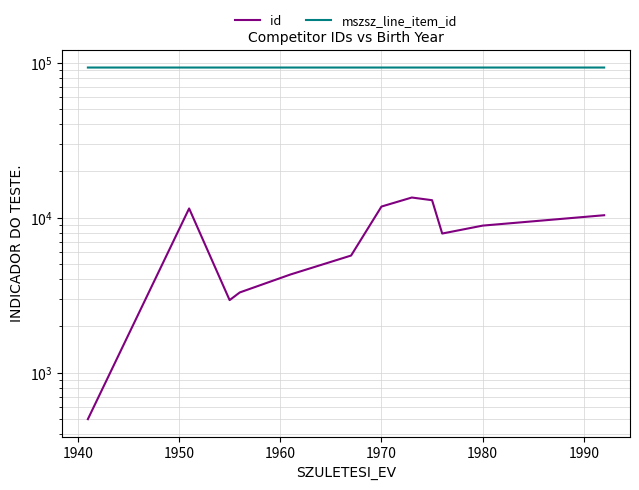

True or false: mszsz_line_item_id has more than 0 interior local peaks.

True